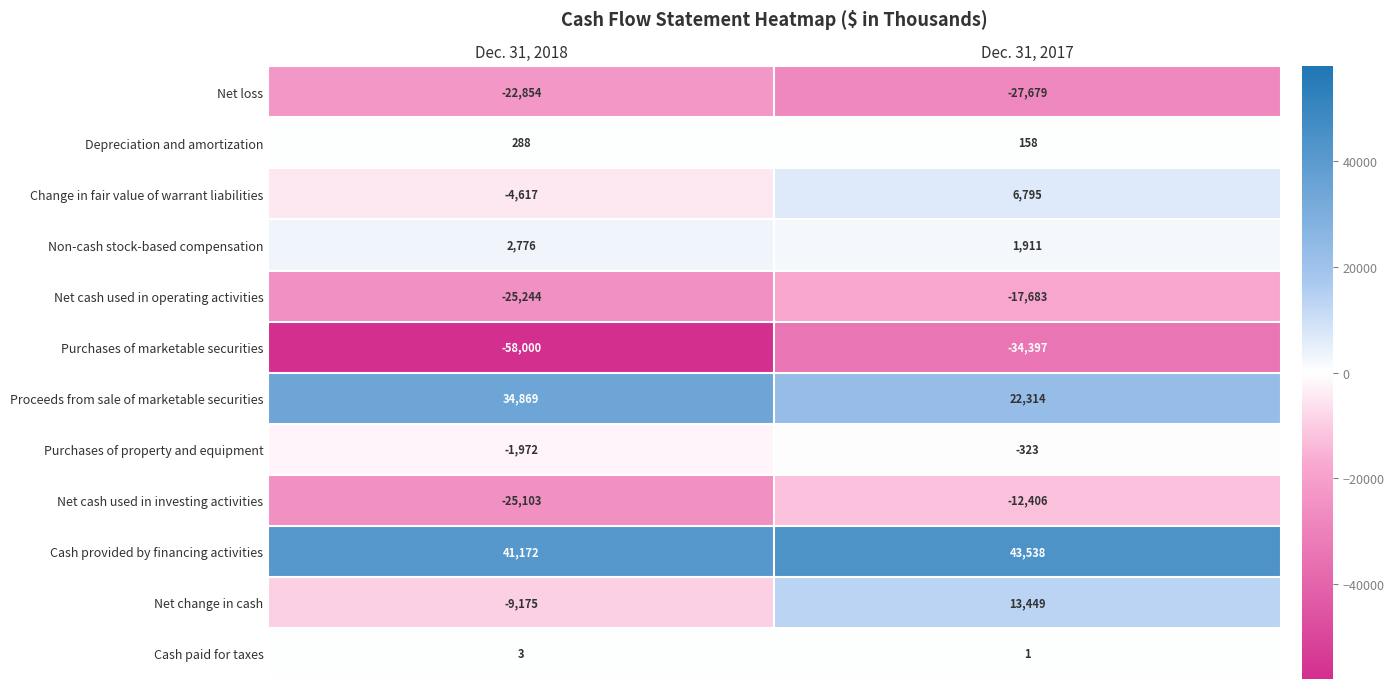

Read the Change in fair value of warrant liabilities value at Dec. 31, 2018, to the nearest 100.

-4600